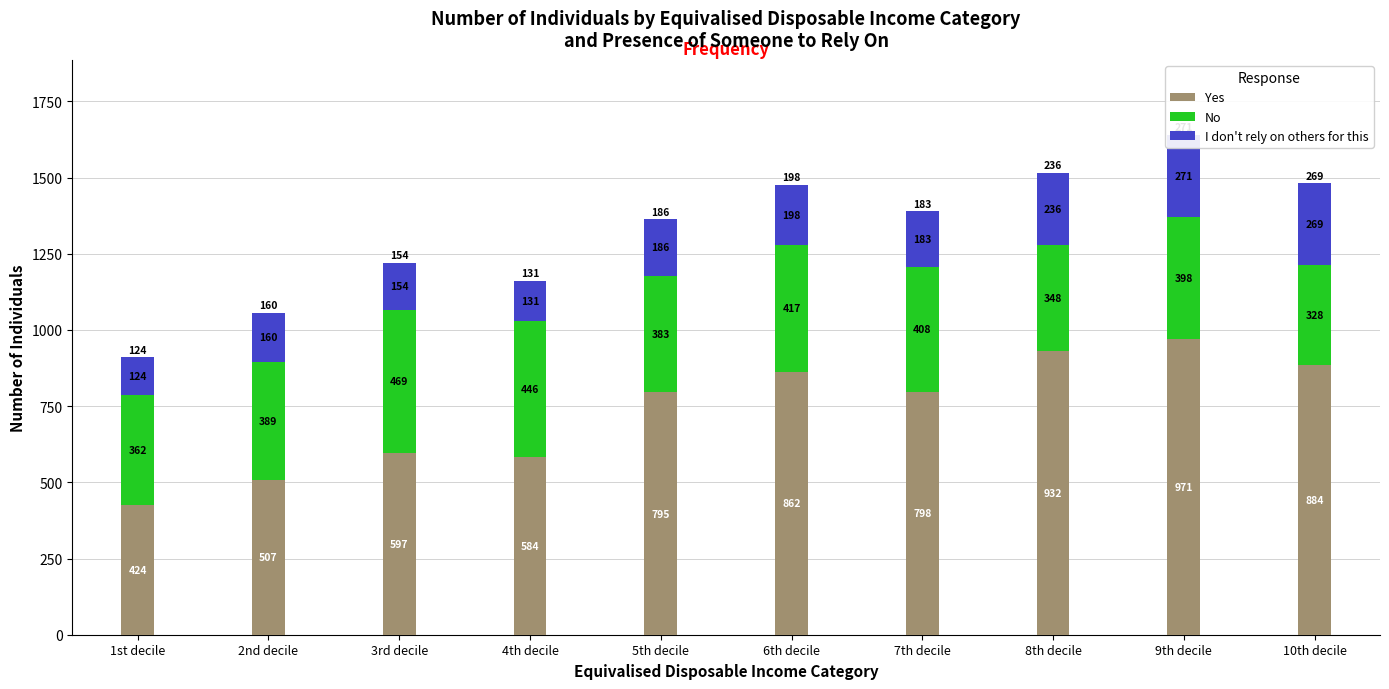

Which category has the lowest value in the No series?

10th decile